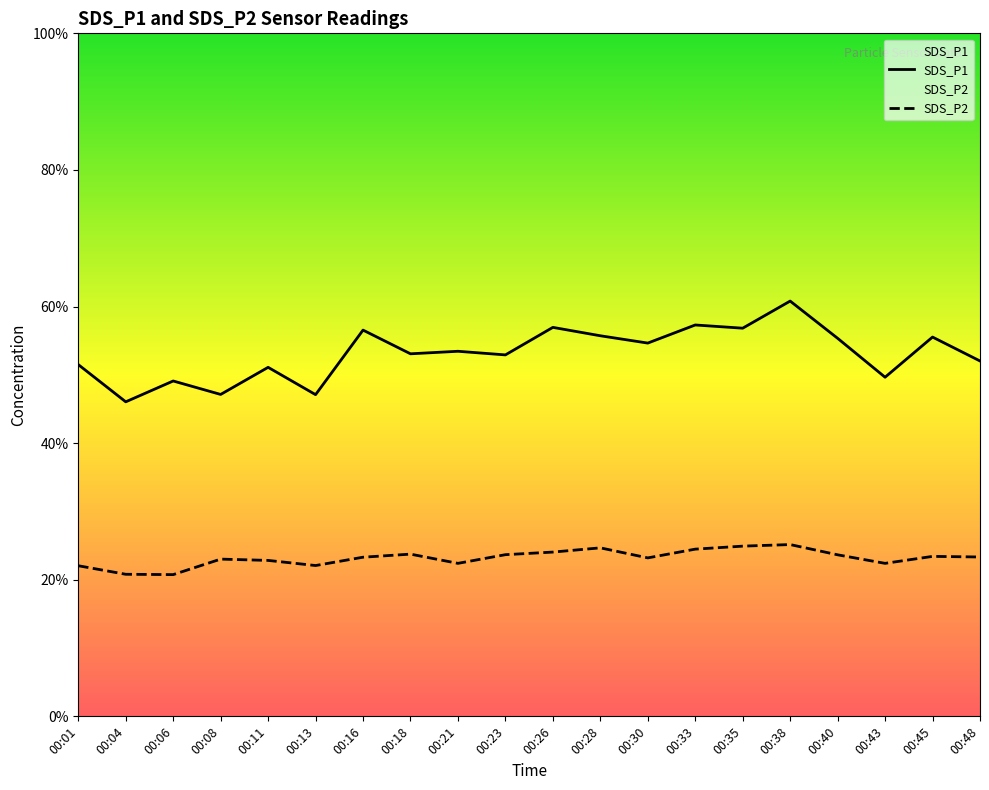

Rank the series at 00:35 from lowest to highest value.

SDS_P2, SDS_P1